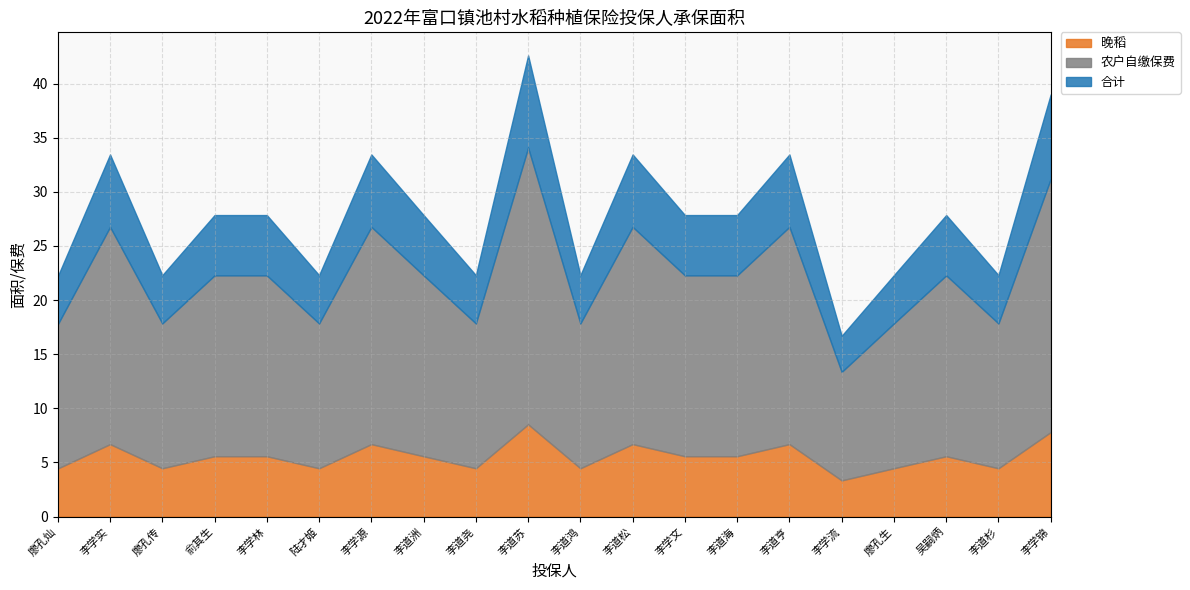

True or false: 农户自缴保费 and 晚稻 cross at least once.

False